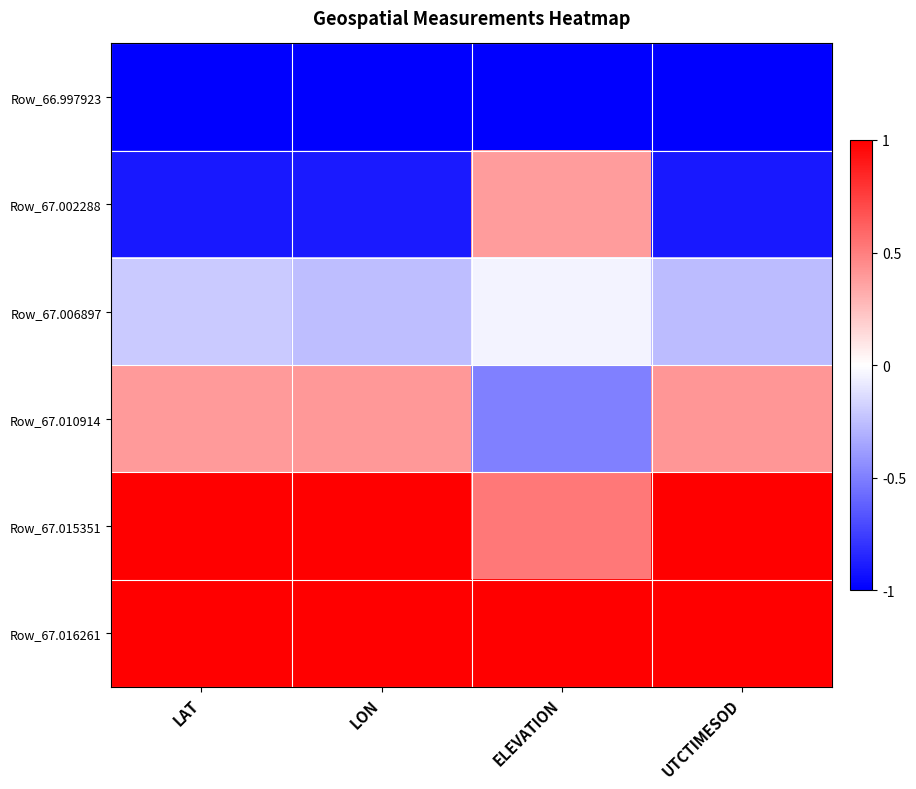

Reading right to left, list all the values displayed in this chart.

Row_66.997923: UTCTIMESOD=-1.0	ELEVATION=-1.0	LON=-1.0	LAT=-1.0
Row_67.002288: UTCTIMESOD=-0.9	ELEVATION=0.4	LON=-0.9	LAT=-0.9
Row_67.006897: UTCTIMESOD=-0.3	ELEVATION=-0.0	LON=-0.3	LAT=-0.2
Row_67.010914: UTCTIMESOD=0.4	ELEVATION=-0.5	LON=0.4	LAT=0.4
Row_67.015351: UTCTIMESOD=1.0	ELEVATION=0.5	LON=1.0	LAT=1.0
Row_67.016261: UTCTIMESOD=1.0	ELEVATION=1.0	LON=1.0	LAT=1.0